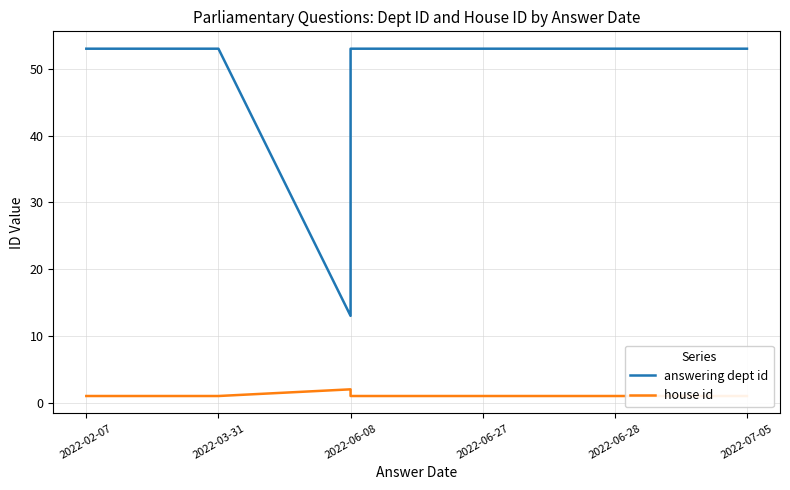

Which series has the largest total across all categories?

answering dept id